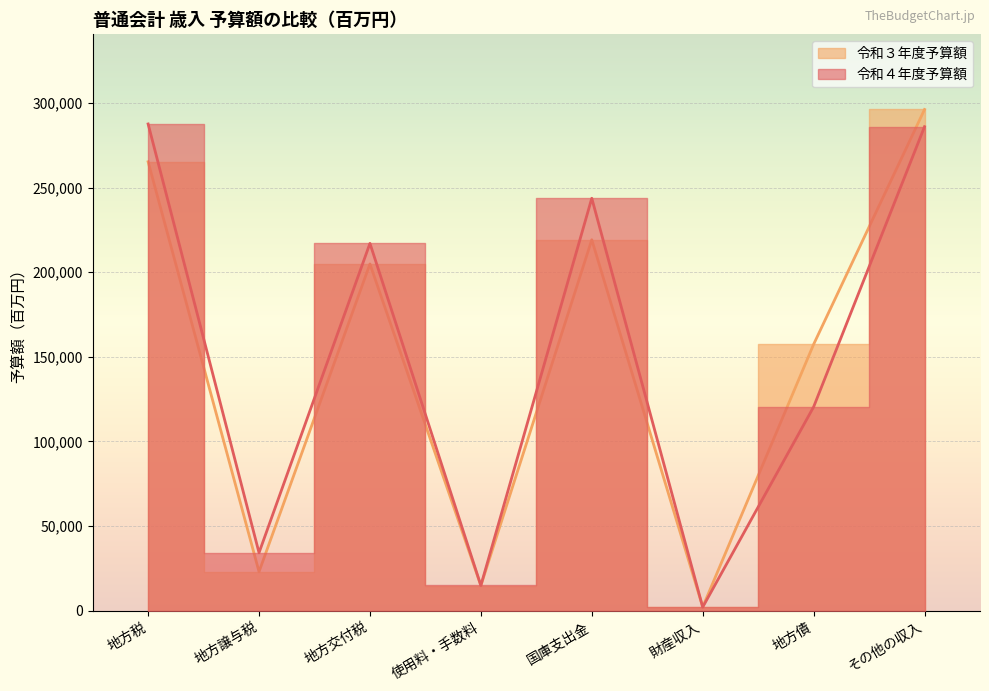

What is the minimum value shown in the chart?

2009